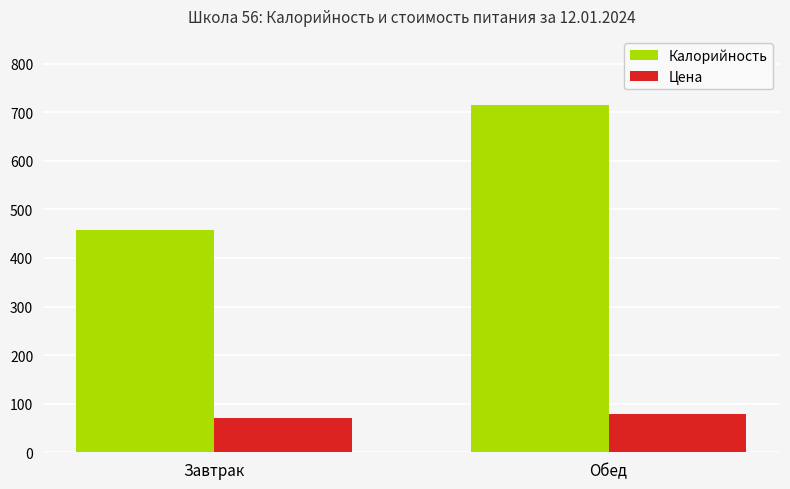

How many data points in Цена are above 78?

1